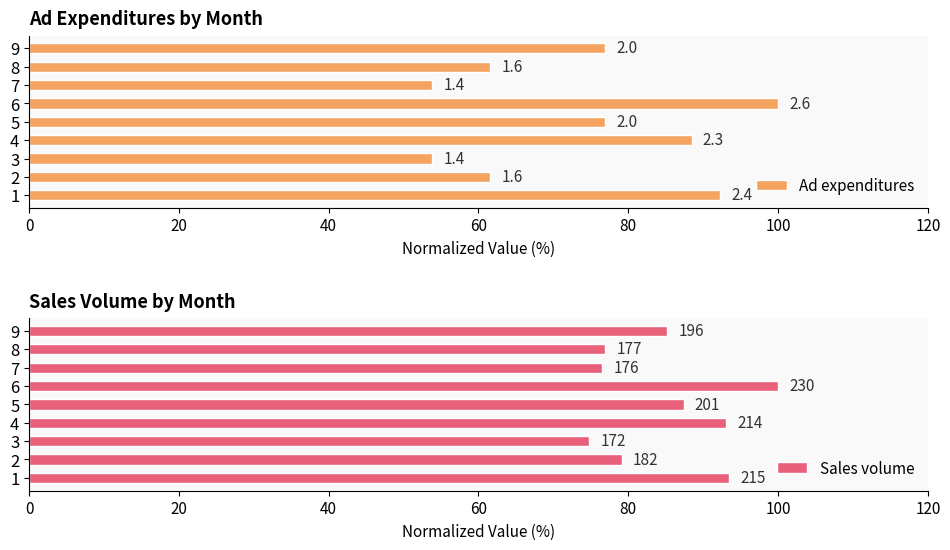

Between 4 and 9, which series saw the biggest shift?

Ad expenditures